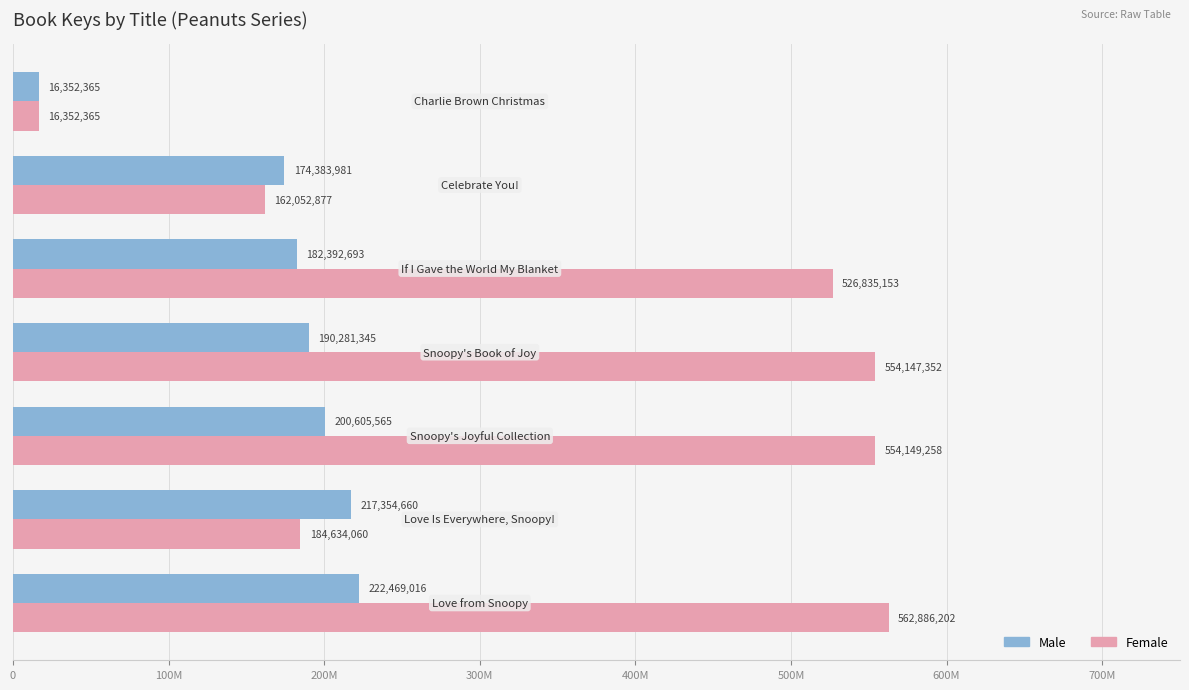

What are all the series names shown in the legend?

Male, Female